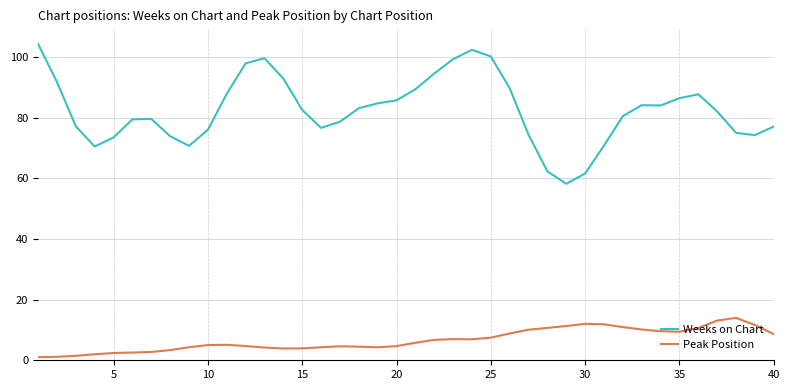

Which series has the largest total across all categories?

Weeks on Chart